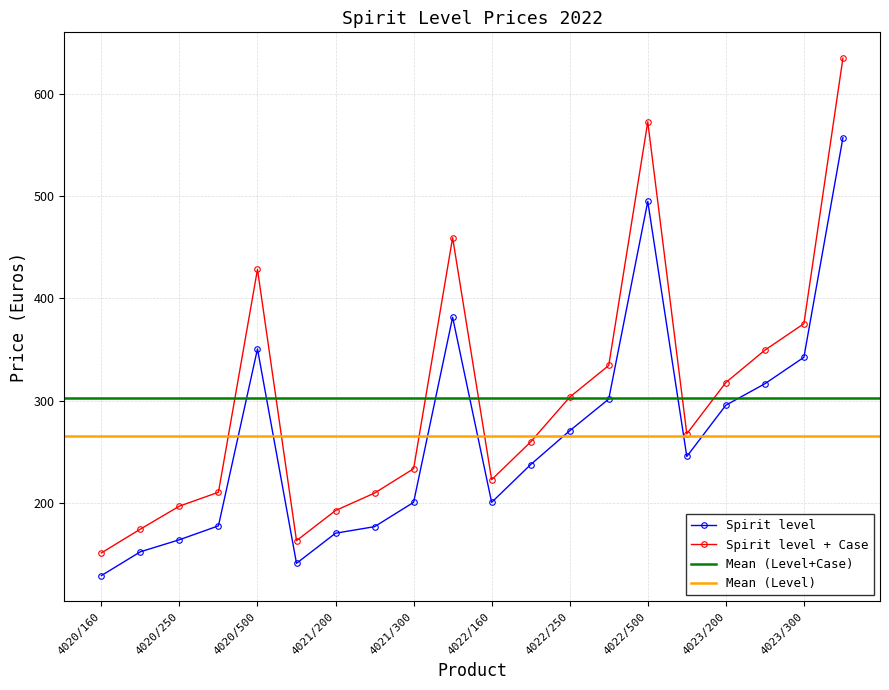

What is the smallest value displayed?

128.7